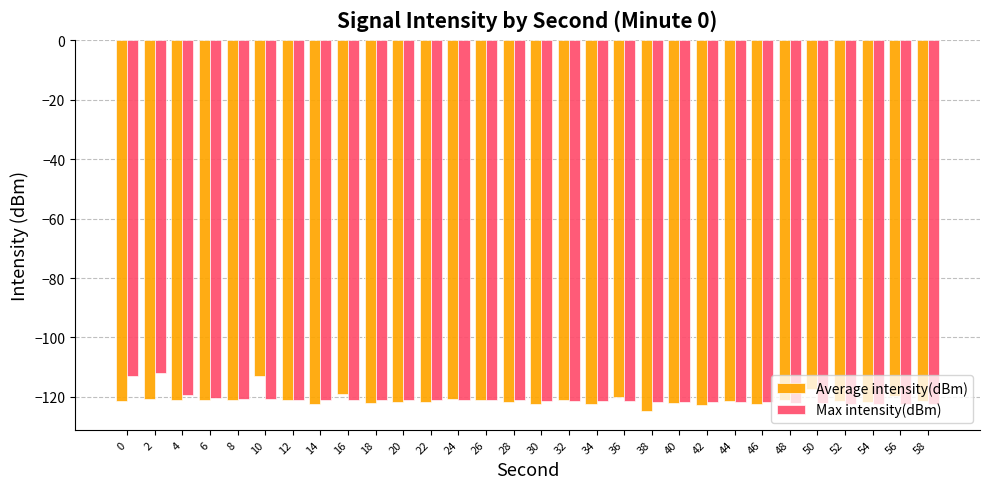

What is the spread (max minus min) of values at 54?

0.6